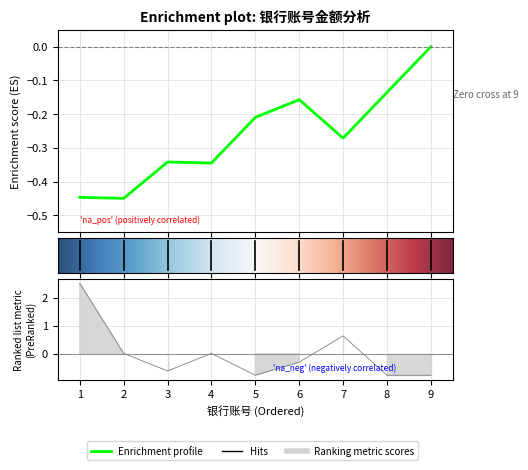

How many values are above zero?

4